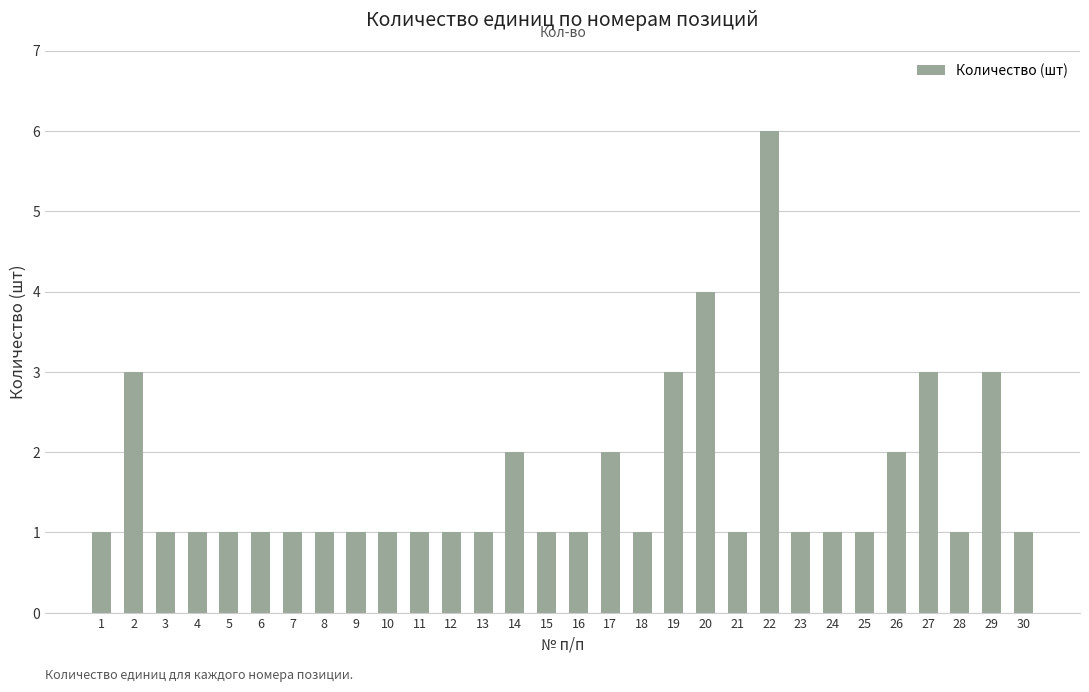

Which label corresponds to the largest value in the chart?

22